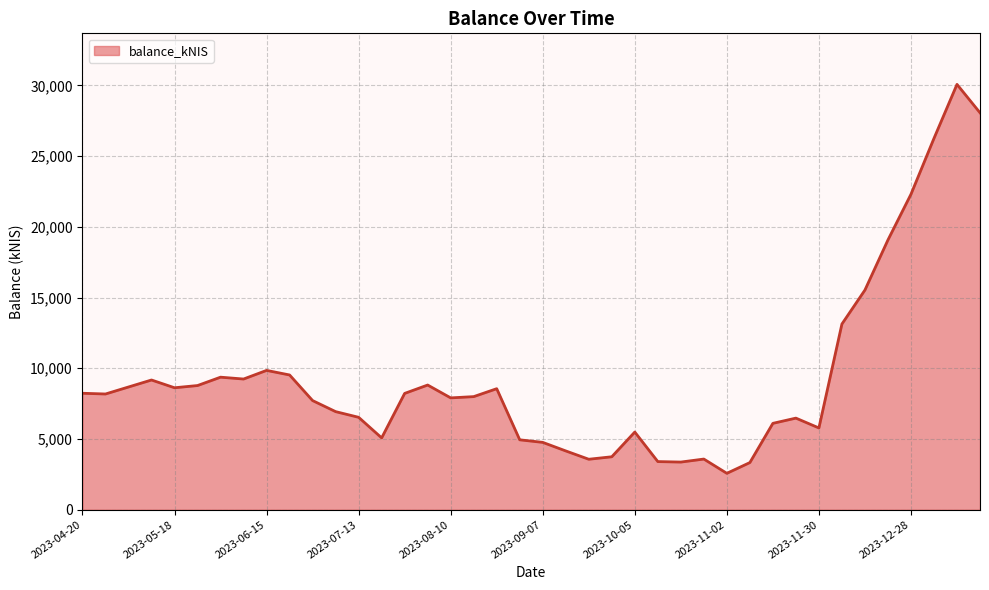

What is the greatest value displayed?

30079.0